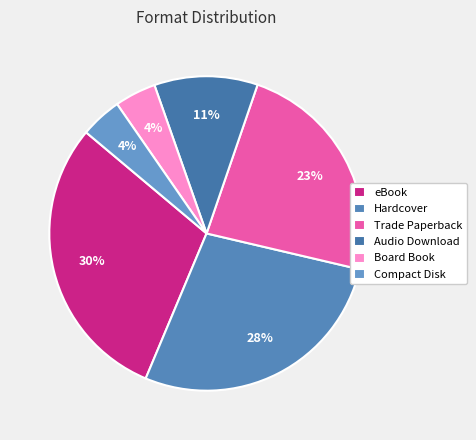

Is there a majority slice in this chart?

No